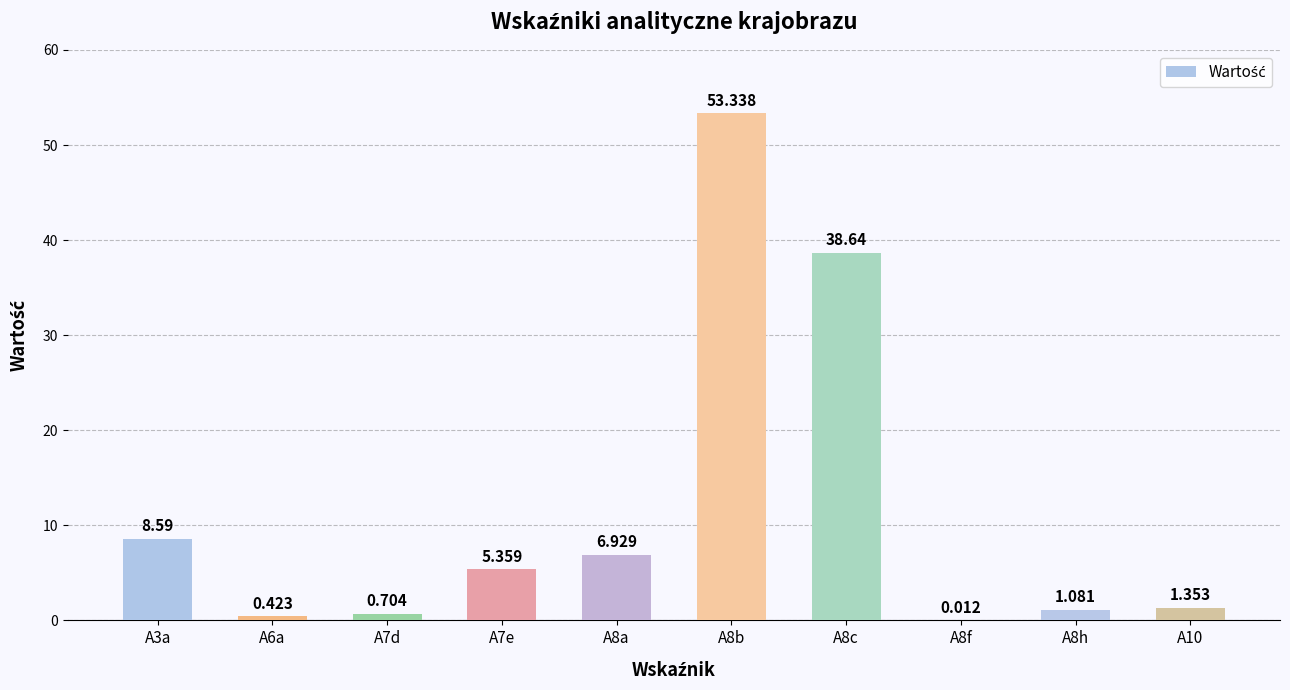

Between A8c and A7d, which is larger?

A8c